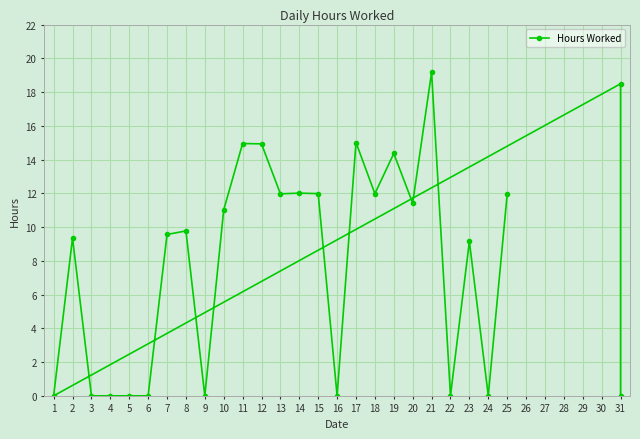

True or false: the data shows -11.6 at 16.

False